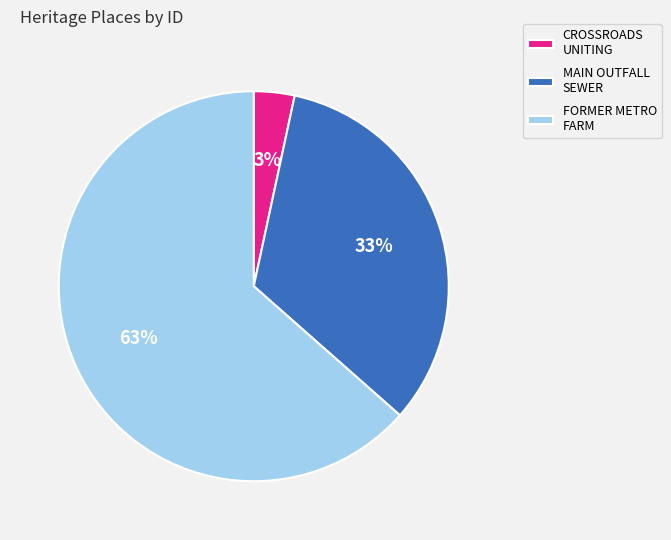

What is the majority slice?

FORMER METRO FARM